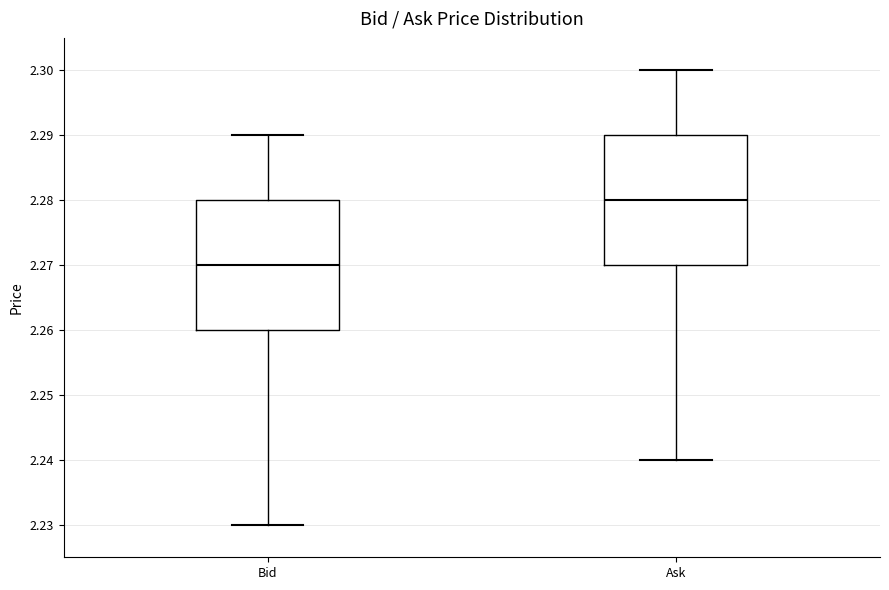

Reading left to right, read every box against the y-axis: the position of its median line, the range the box covers, and the ends of its whiskers. The values are not printed on the chart, so give them approximately, as read against the axis.

Bid: median 2.27, box 2.26 to 2.28, whiskers 2.23 to 2.29
Ask: median 2.28, box 2.27 to 2.29, whiskers 2.24 to 2.30